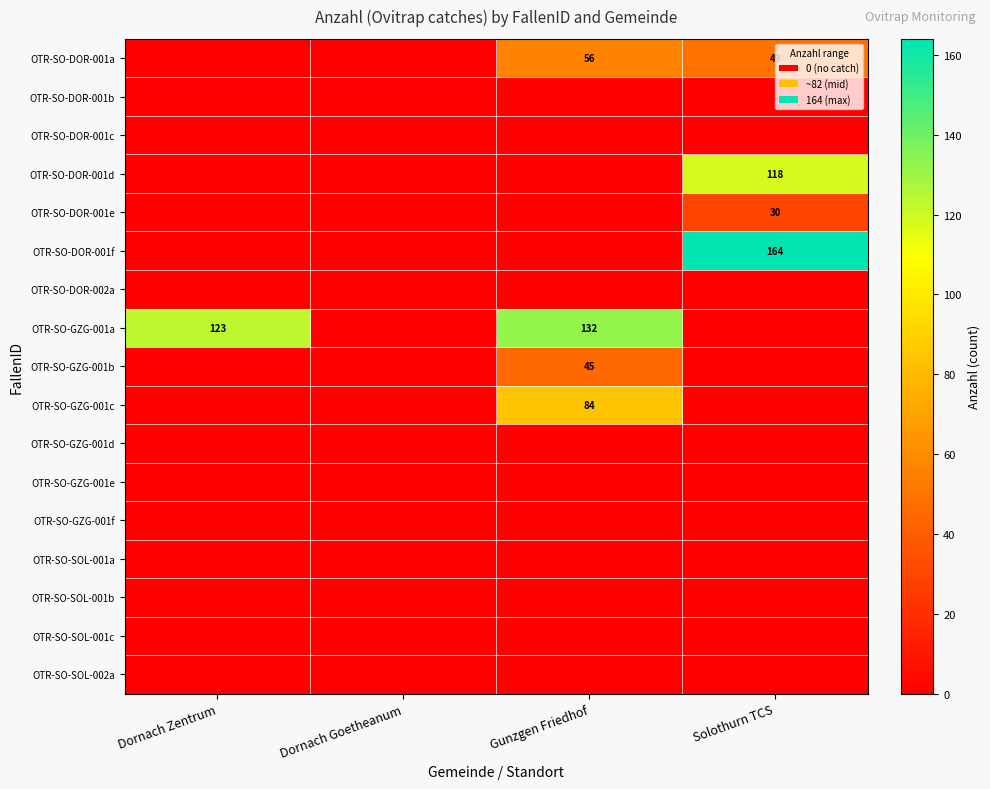

Count the number of categories in the chart.

4